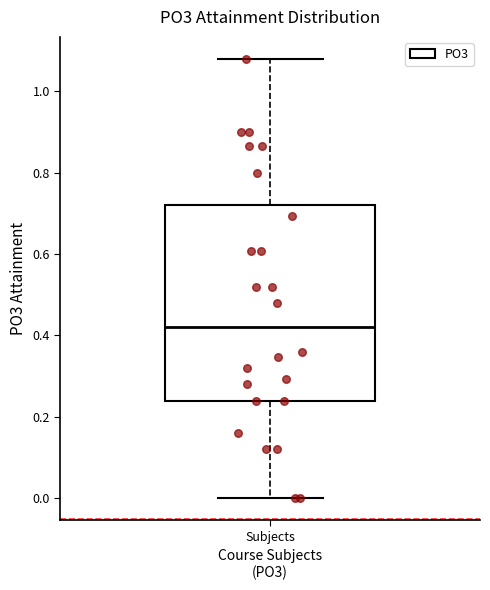

Where is the lower edge of the box for Subjects on the y-axis? The values are not printed on the chart, so give them approximately, as read against the axis.

0.24